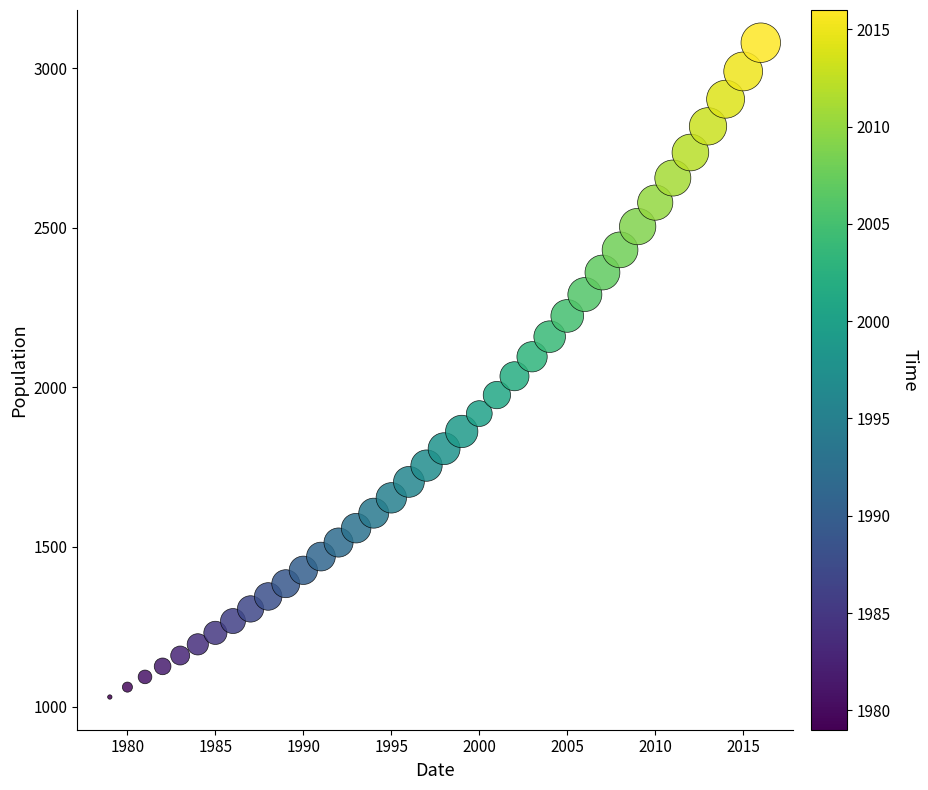

What is the range of X values (max minus min)?

37